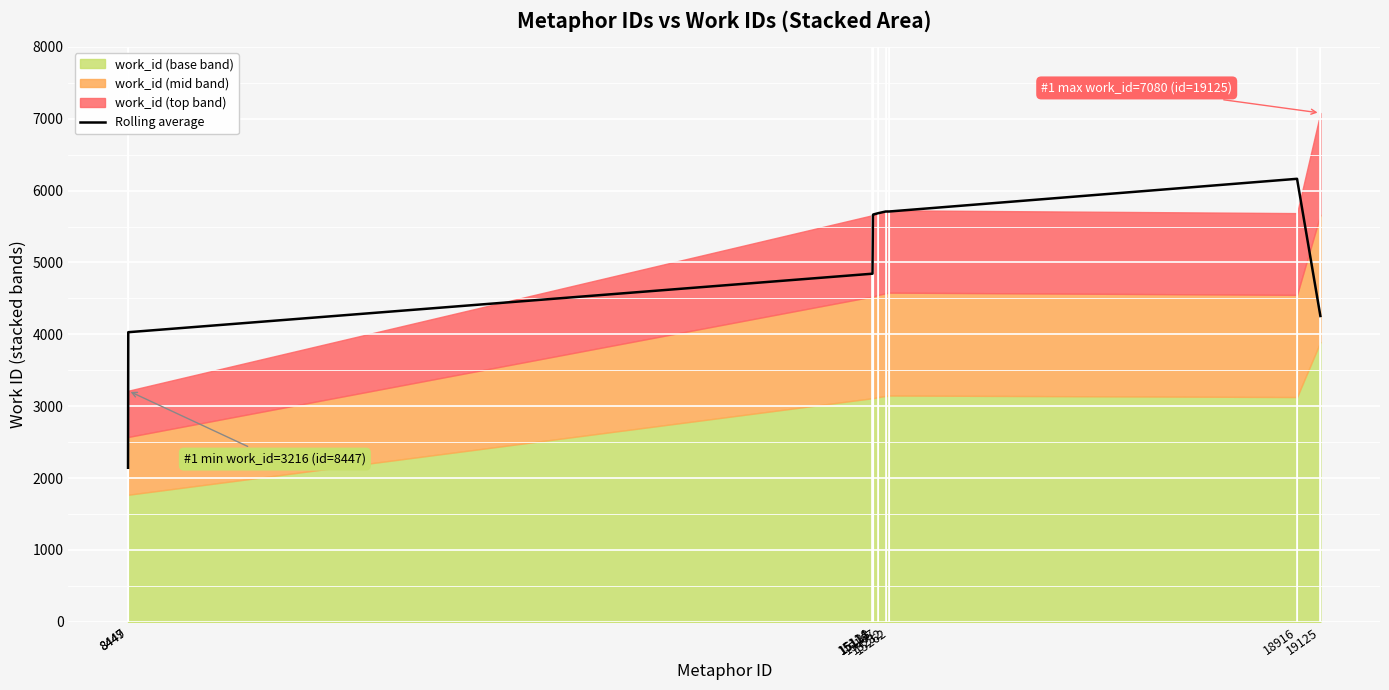

What is the minimum value for Rolling average?

2144.0